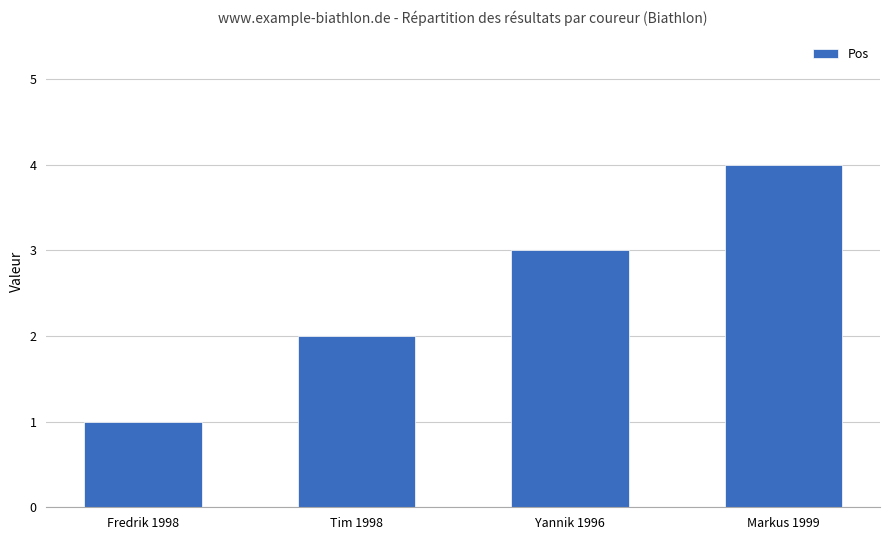

The chart shows a value of 3 at Yannik 1996. True or false?

True